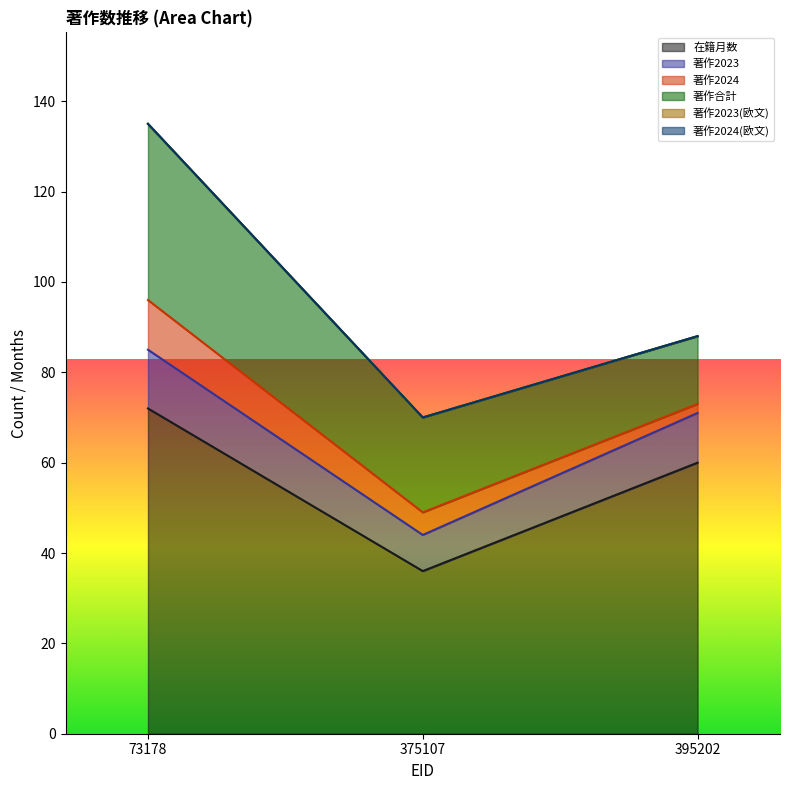

Between 375107 and 395202, which is larger?

395202